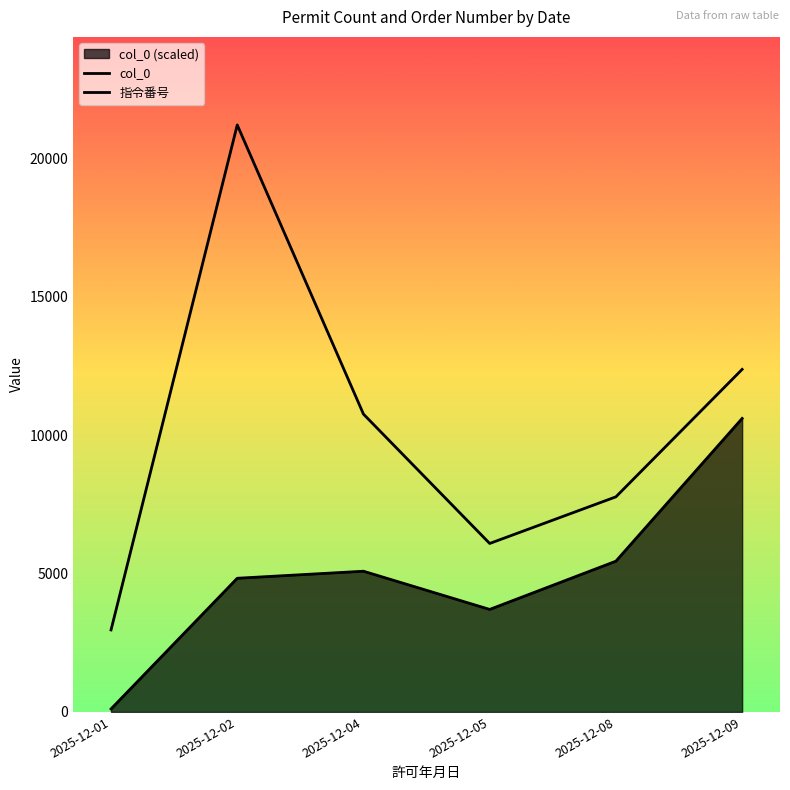

Which series has the largest total across all categories?

指令番号